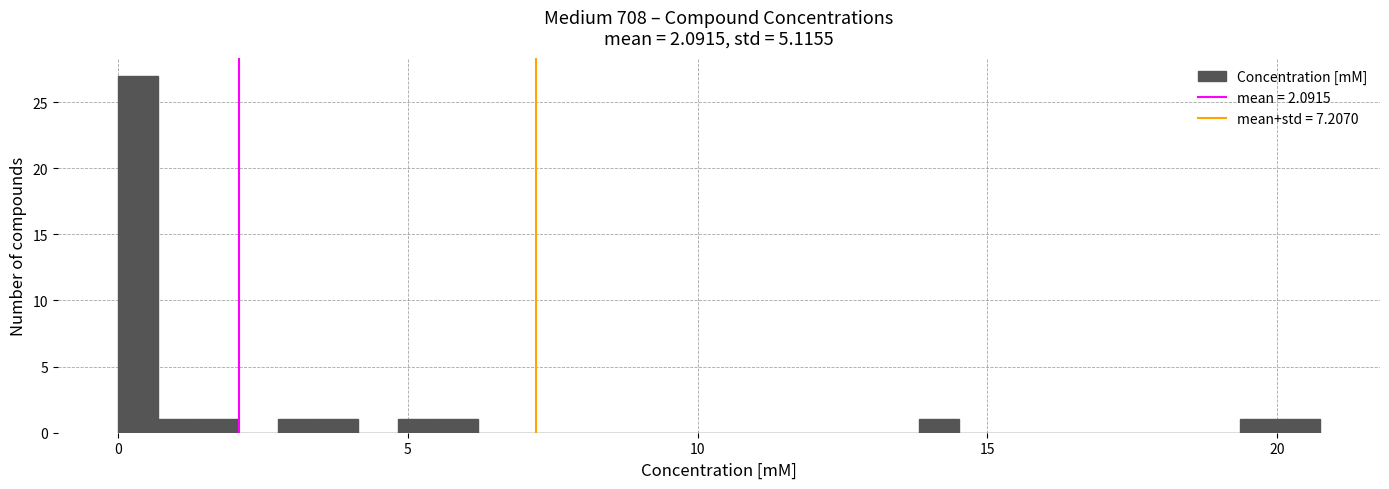

Read against the x-axis, roughly where is the centre of the tallest bar?

0.5